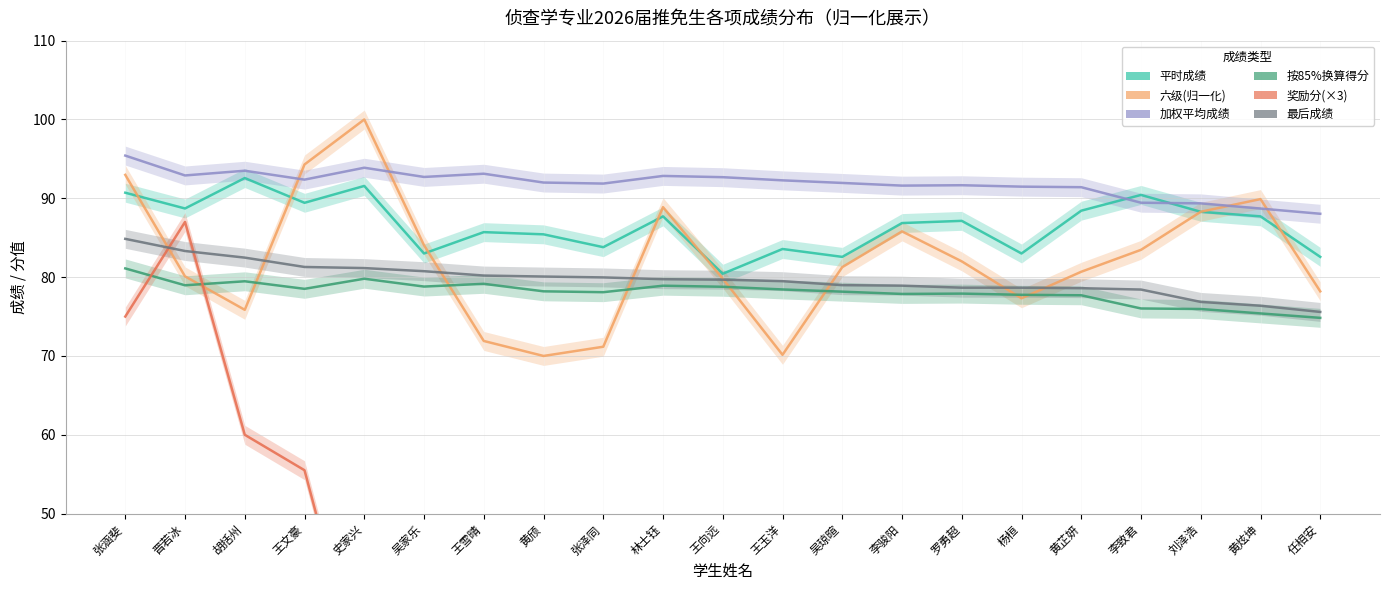

True or false: 平时成绩 has a value of 88.7 at 晋若冰.

True